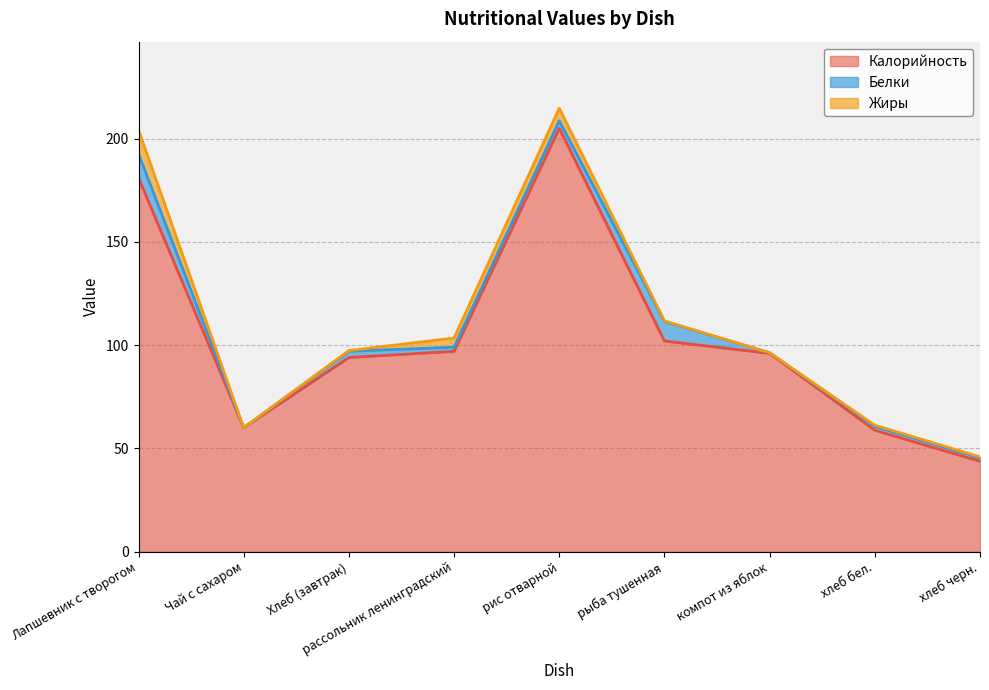

True or false: Белки and Калорийность cross at least once.

False